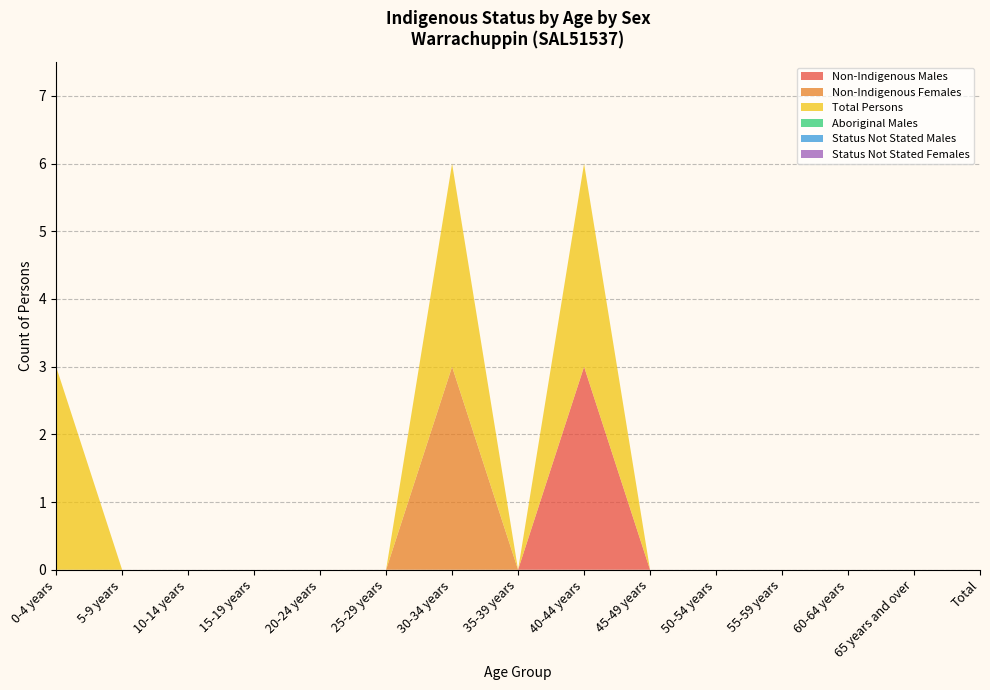

Reading left to right, extract all data points from this chart.

Non-Indigenous Males: 0	0	0	0	0	0	0	0	3	0	0	0	0	0	0
Non-Indigenous Females: 0	0	0	0	0	0	3	0	0	0	0	0	0	0	0
Total Persons: 3	0	0	0	0	0	3	0	3	0	0	0	0	0	0
Aboriginal Males: 0	0	0	0	0	0	0	0	0	0	0	0	0	0	0
Status Not Stated Males: 0	0	0	0	0	0	0	0	0	0	0	0	0	0	0
Status Not Stated Females: 0	0	0	0	0	0	0	0	0	0	0	0	0	0	0